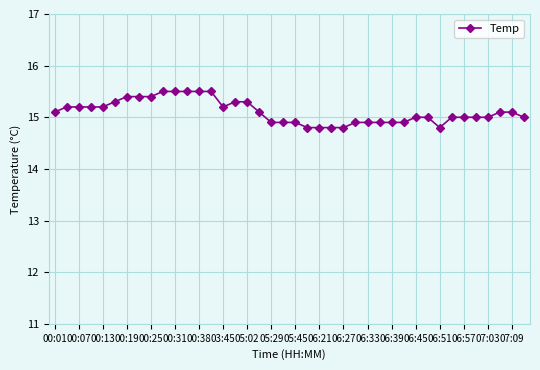

What is the average value?

15.1